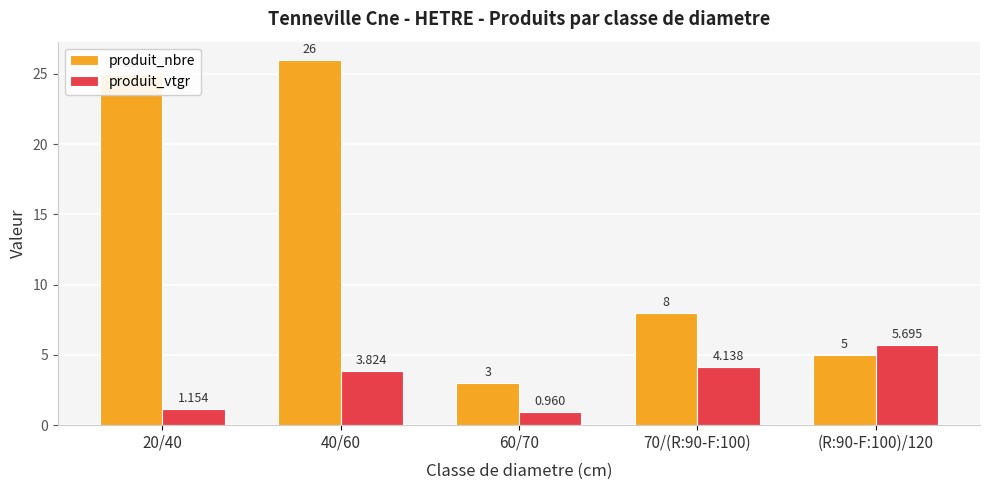

At which label does produit_nbre reach its peak?

40/60